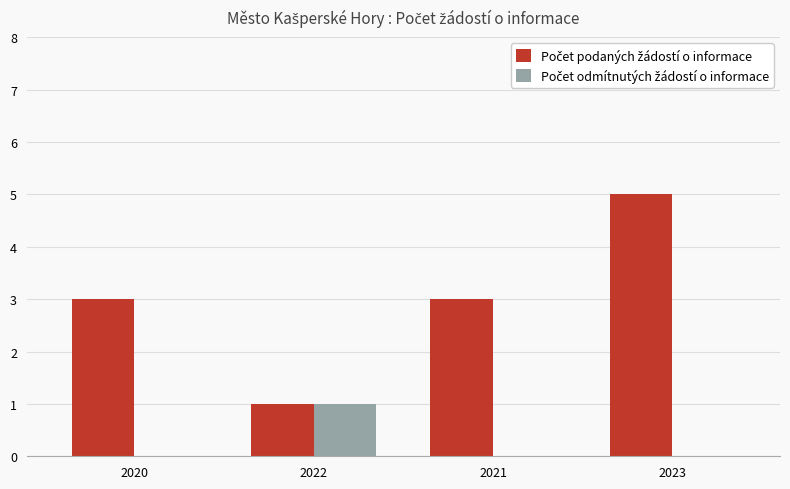

What is the maximum value shown in the chart?

5